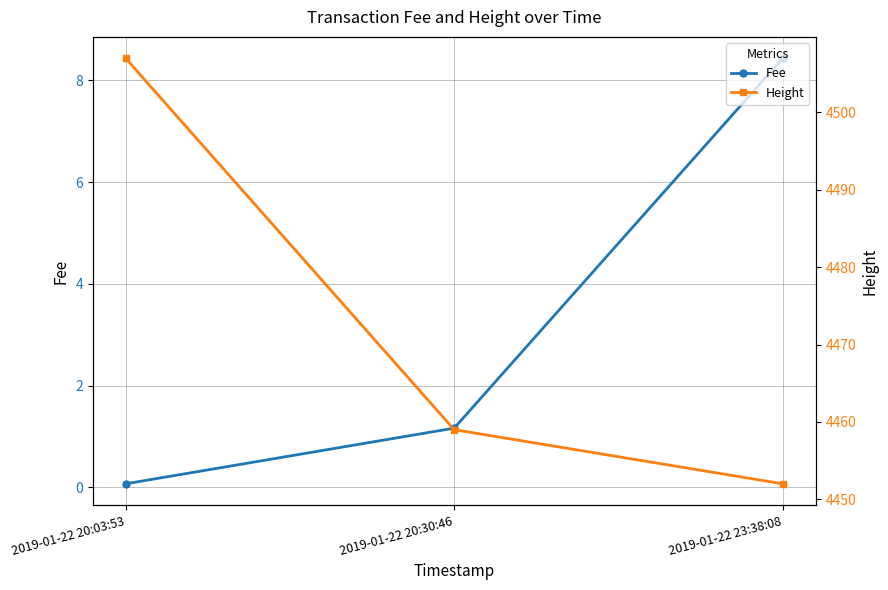

Reading left to right, extract all data points from this chart.

Fee: 2019-01-22 20:03:53=0.1	2019-01-22 20:30:46=1.2	2019-01-22 23:38:08=8.4
Height: 2019-01-22 20:03:53=4507.0	2019-01-22 20:30:46=4459.0	2019-01-22 23:38:08=4452.0